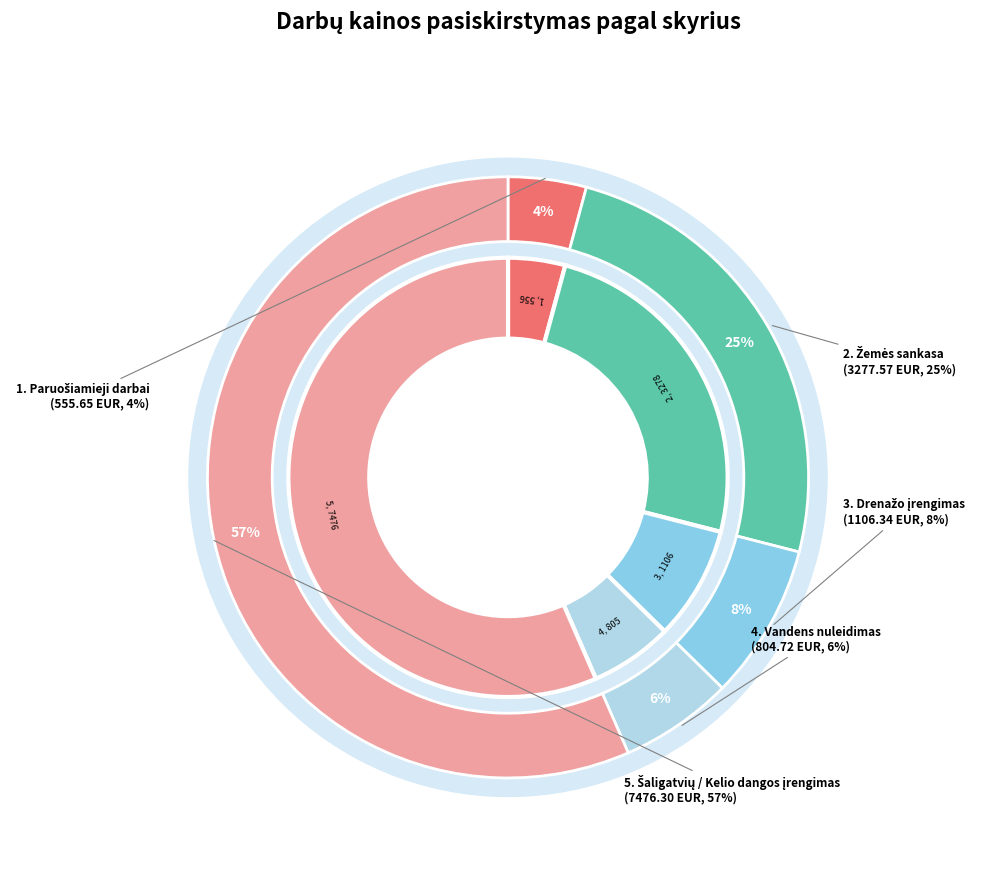

To the nearest percent, what percentage of the pie is 1. Paruošiamieji darbai?

4%